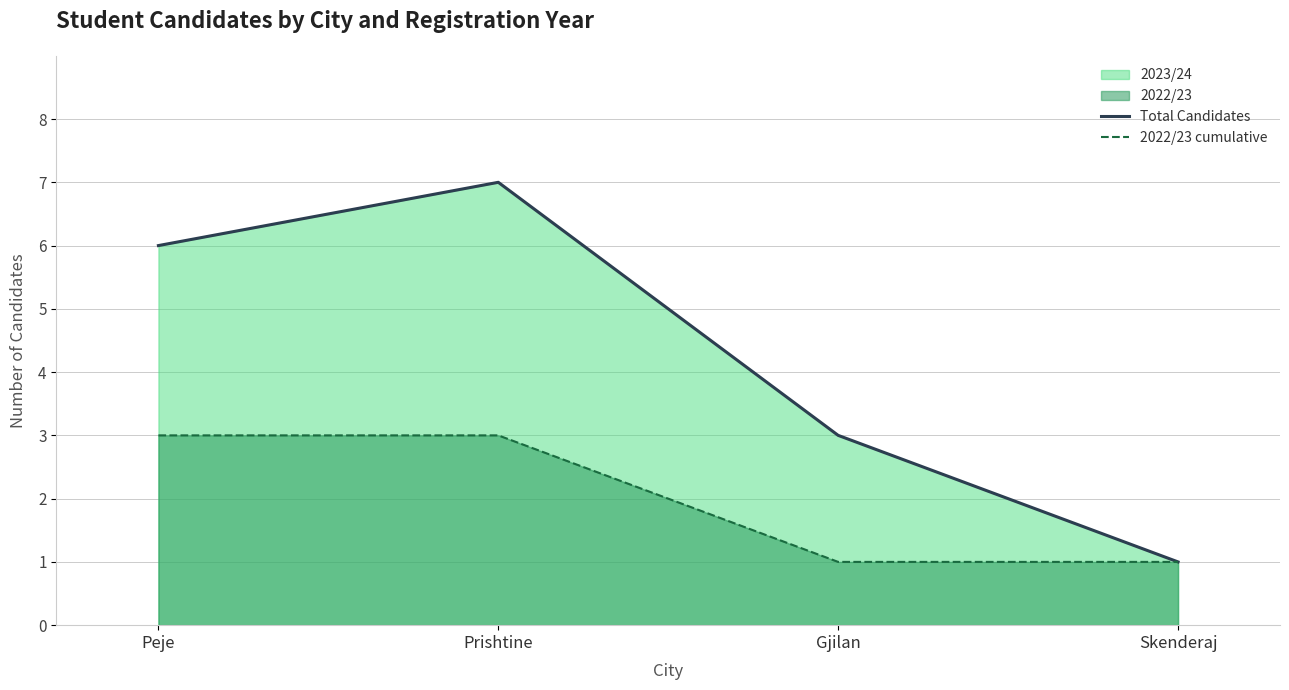

Is it true that Total Candidates equals 3 at Peje?

False